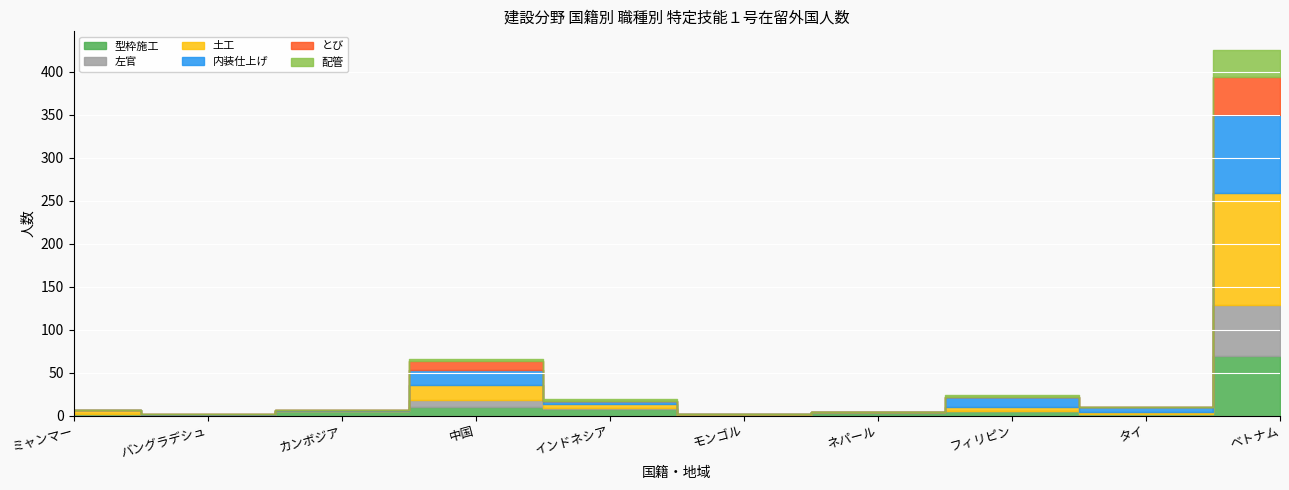

How many intersections are there between 左官 and 土工?

2